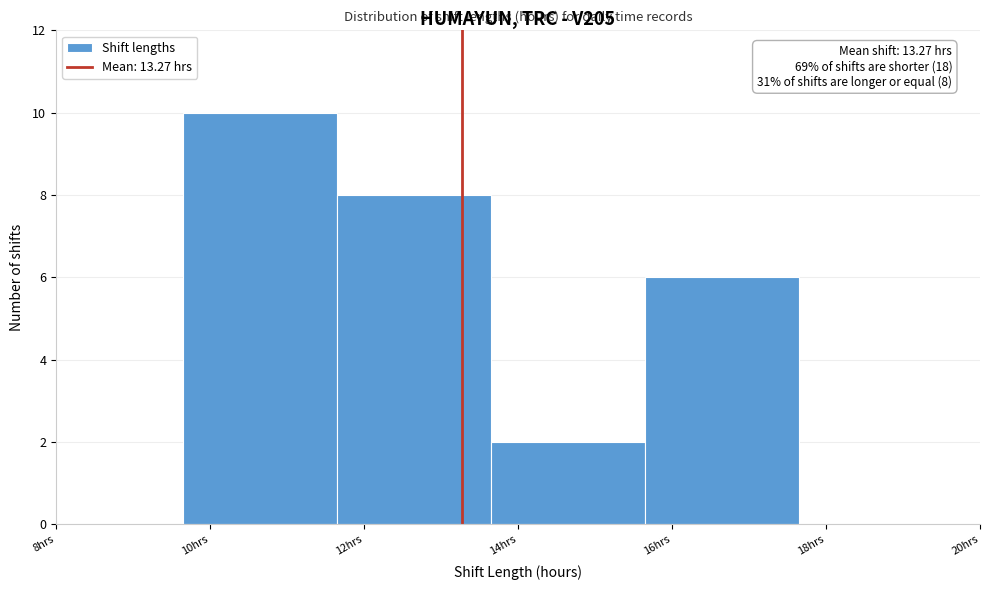

Which range on the x-axis has the tallest bar?

9.65 to 11.65